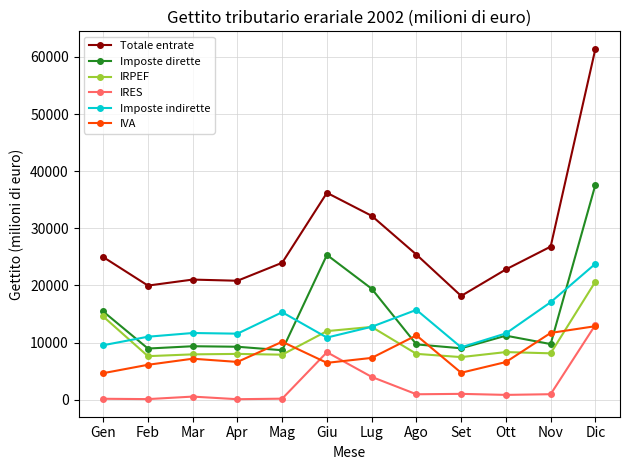

At which label is Totale entrate closest to 39784?

Giu